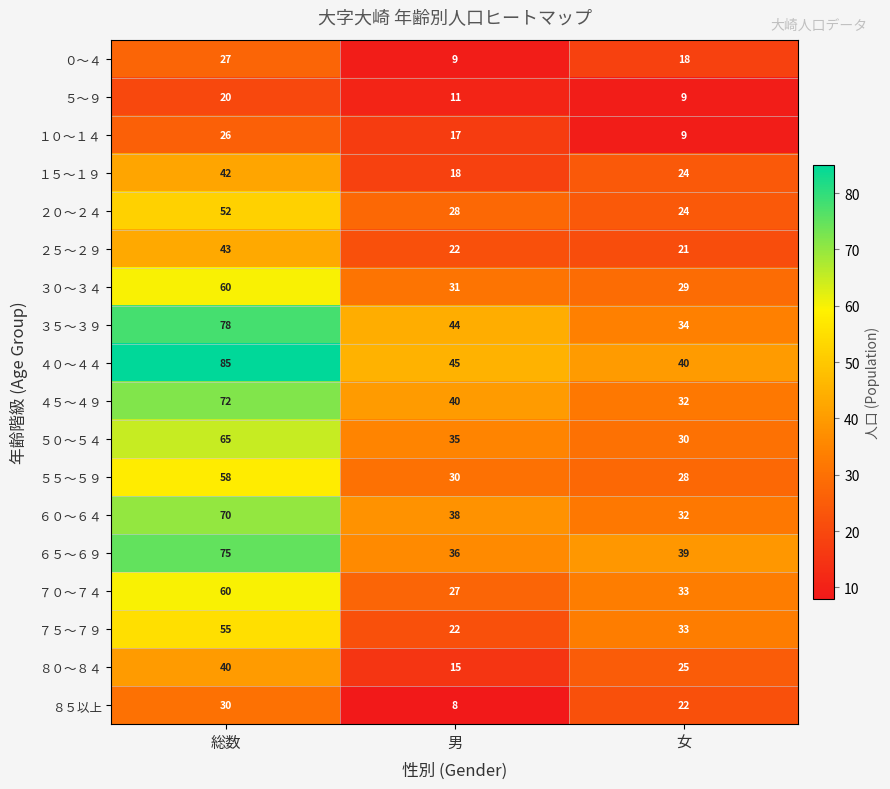

What is the difference between the maximum and minimum values in the １５～１９ series?

24